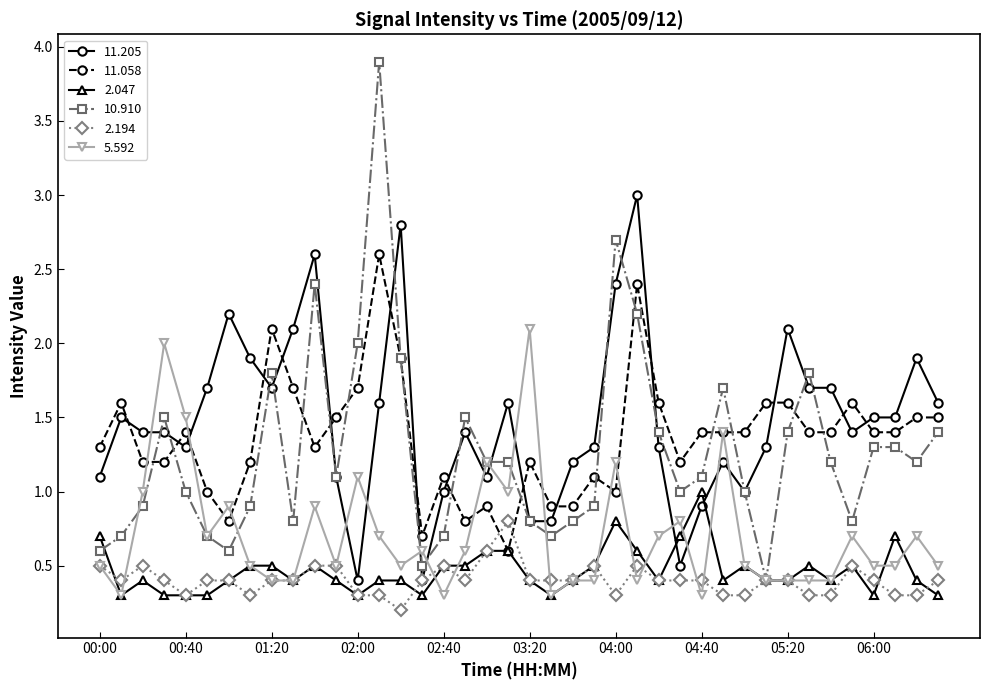

What is the value of the 10.910 point at the 34th from the left?

1.8